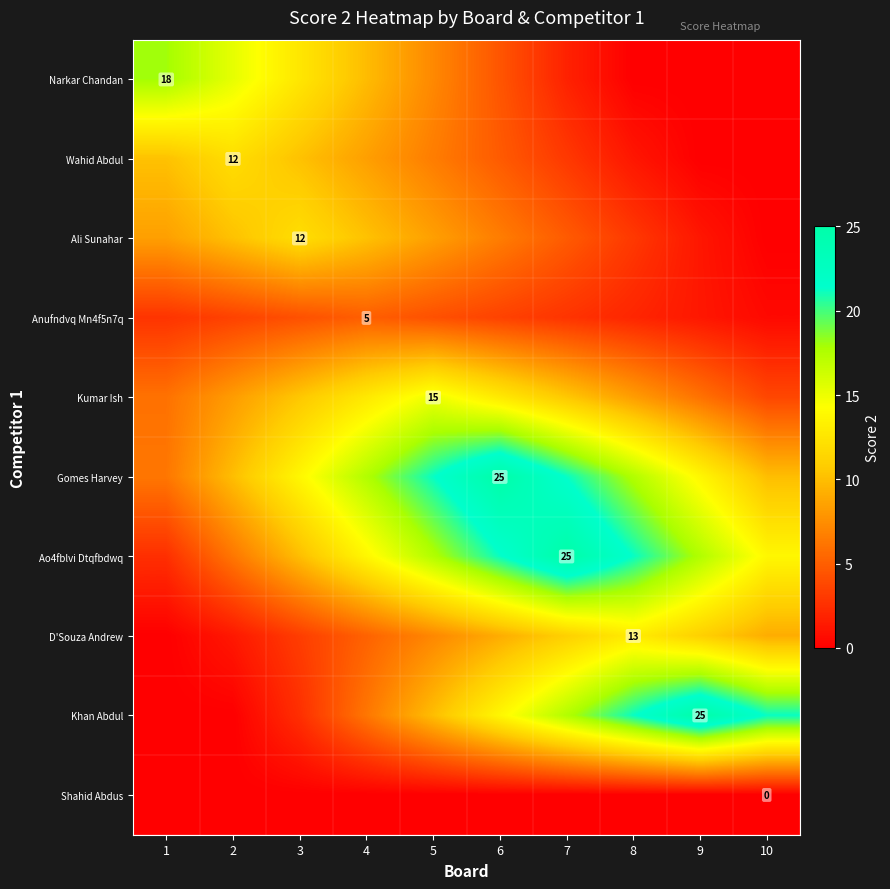

What is the spread (max minus min) of values at 2?

15.3